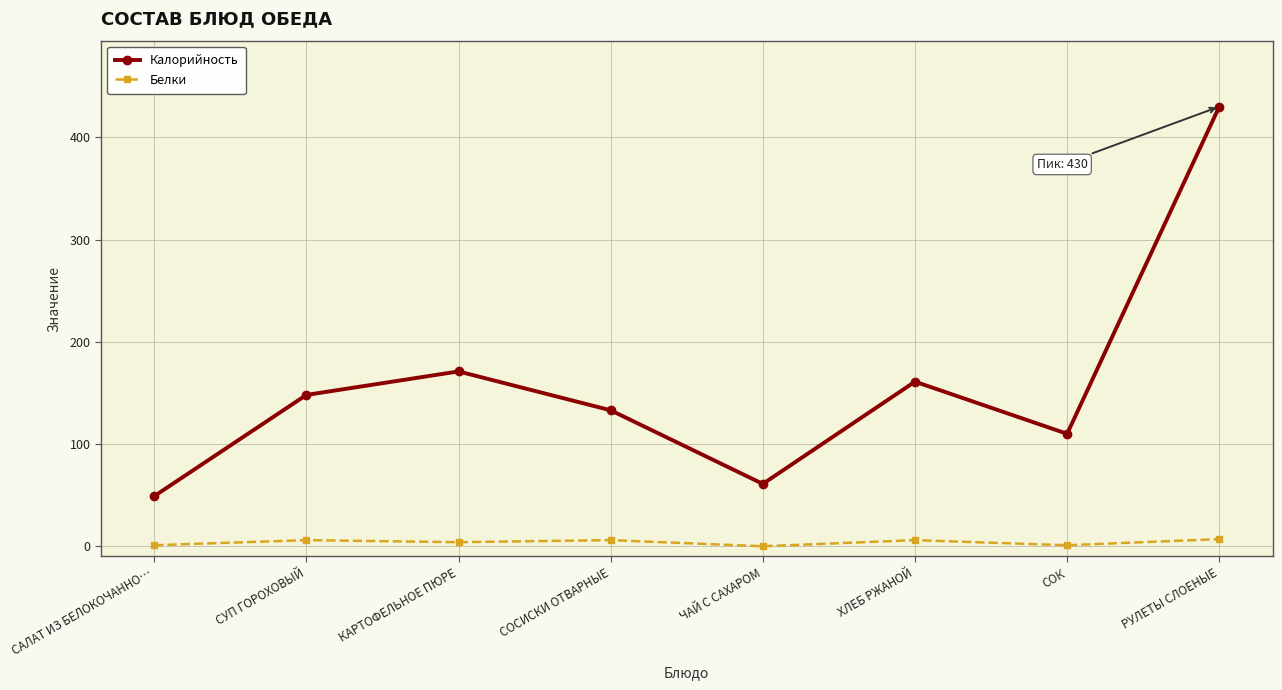

How many lines are shown in the chart?

2